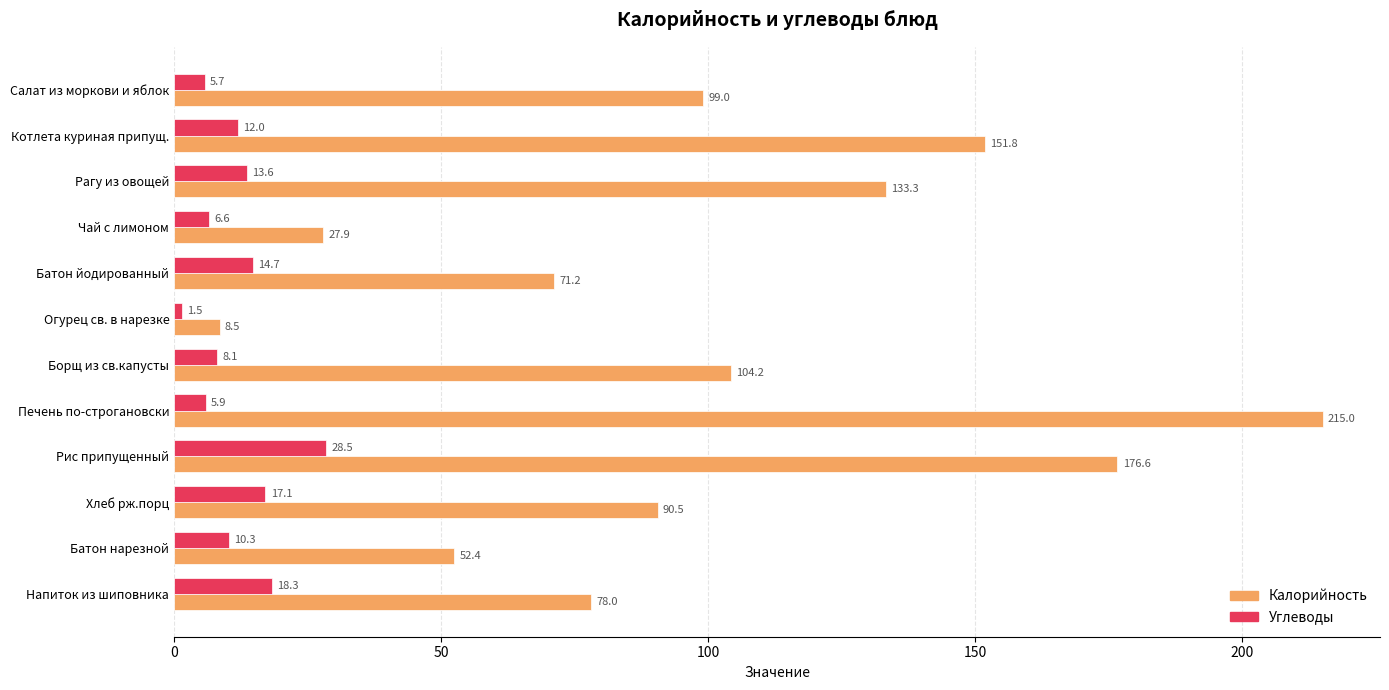

At which label is Углеводы closest to 15?

Батон йодированный